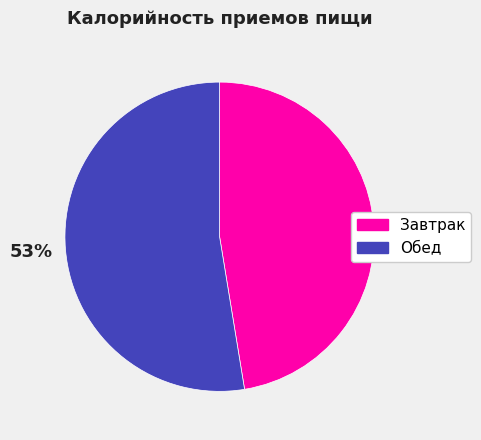

How many segments does this pie chart have?

2